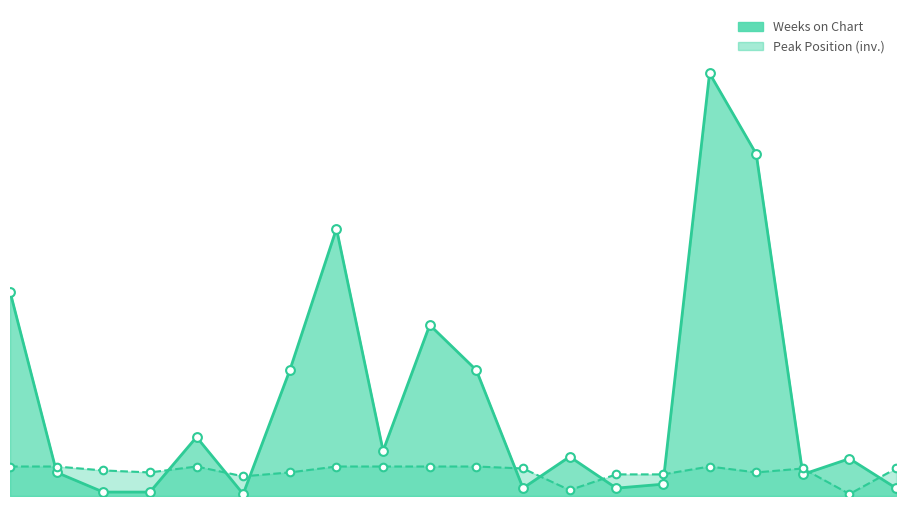

Which series contains the highest Y value?

Weeks on Chart